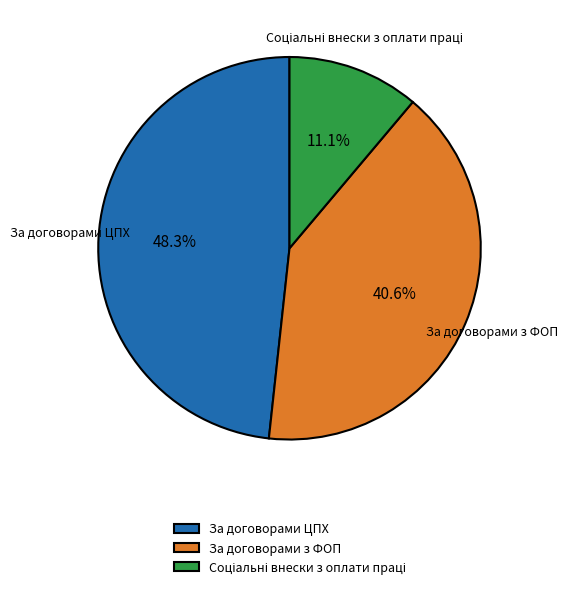

Is there a majority slice in this chart?

No